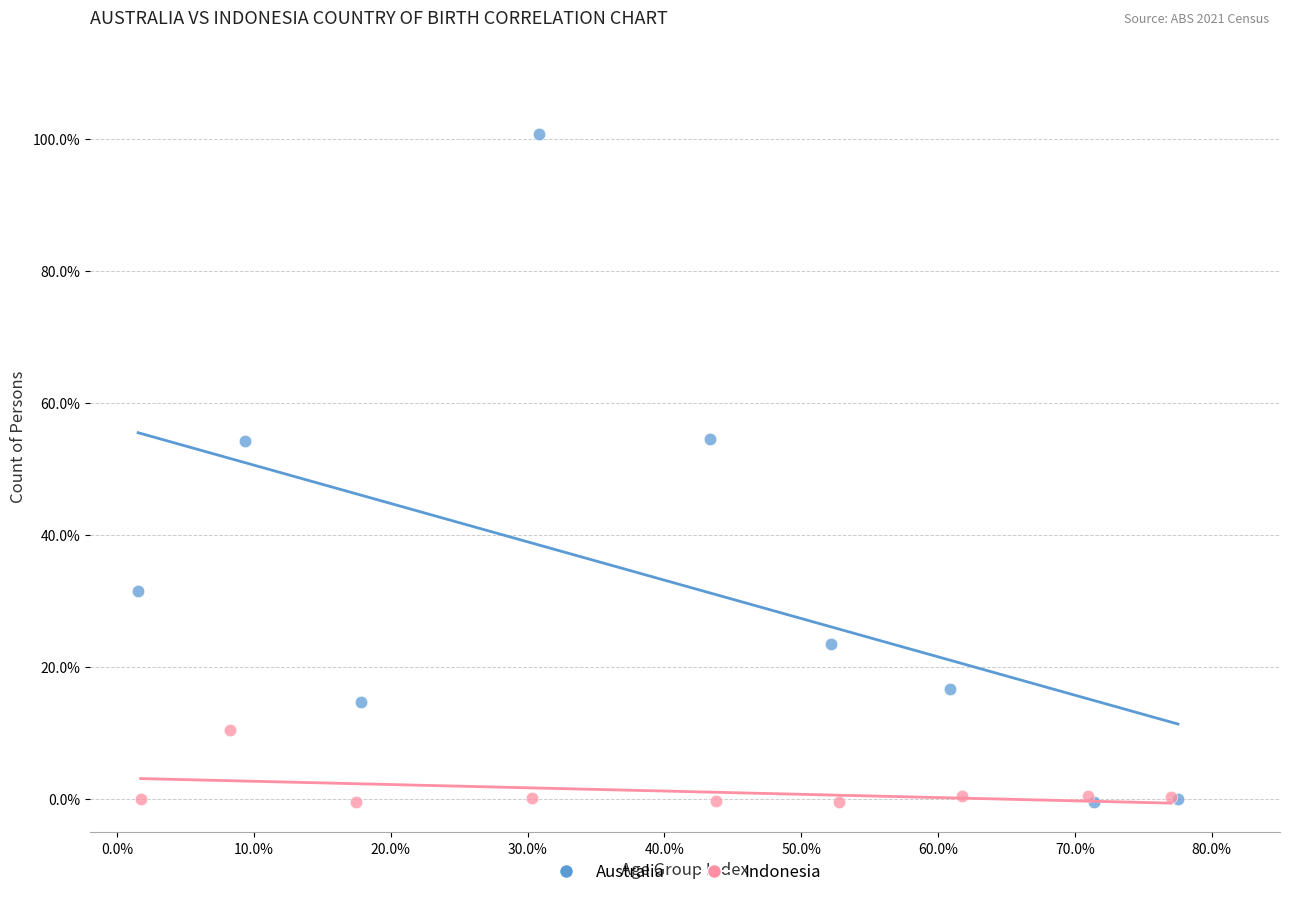

Which series has the largest Y range (max minus min)?

Australia